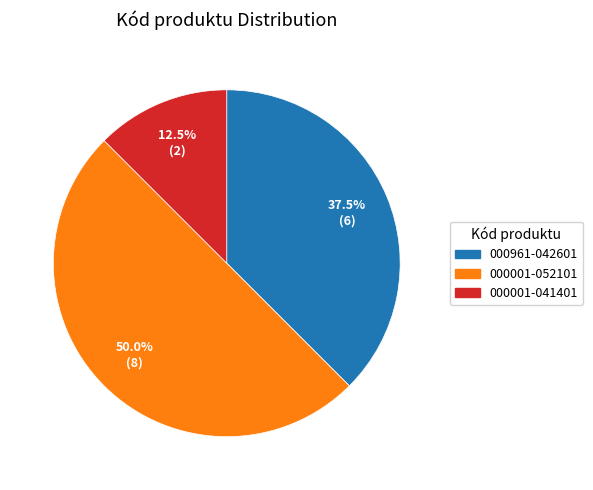

Between 000001-041401 and 000961-042601, which is larger?

000961-042601